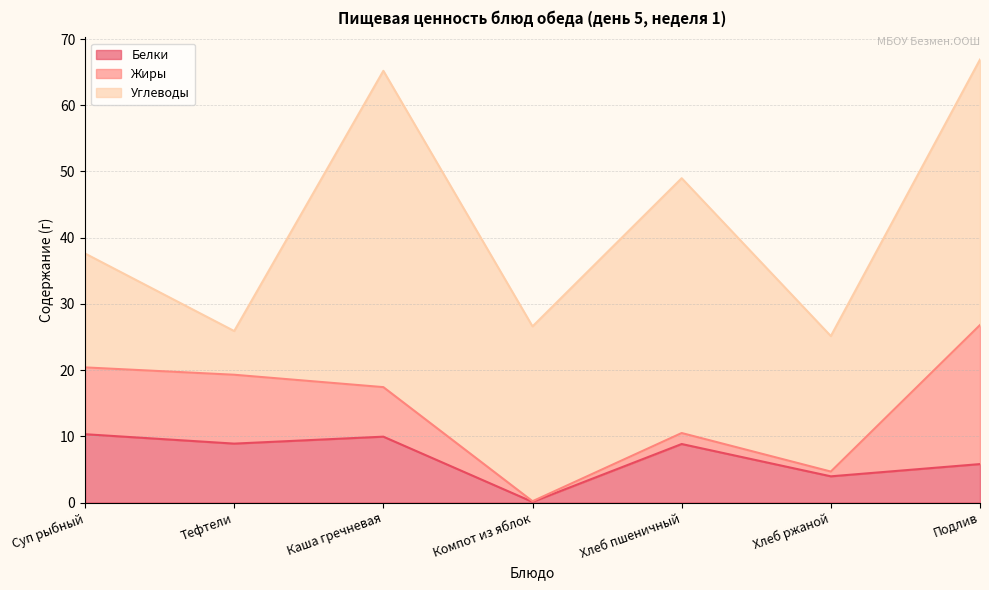

What is the sum of all Жиры values?

51.5